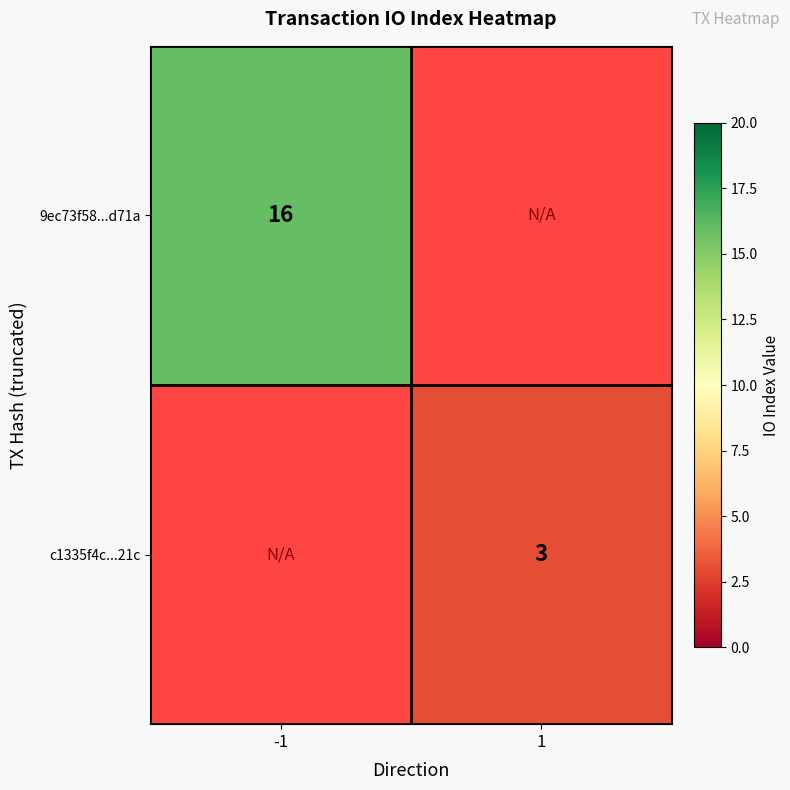

The value of c1335f4c...21c at 1 is 2. True or false?

False